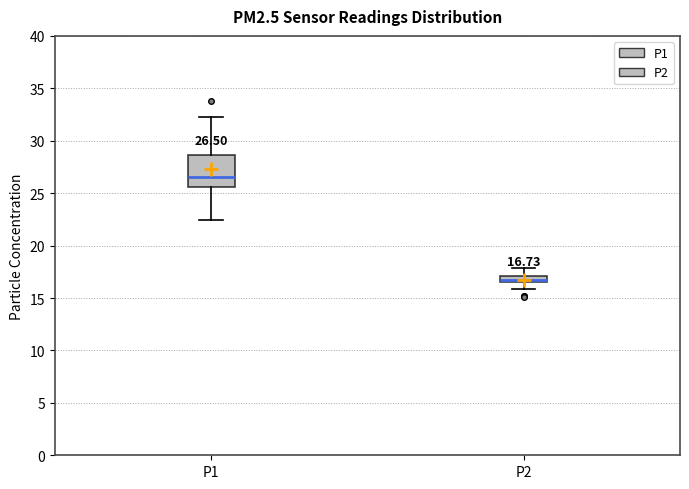

Which box has the highest median line?

P1